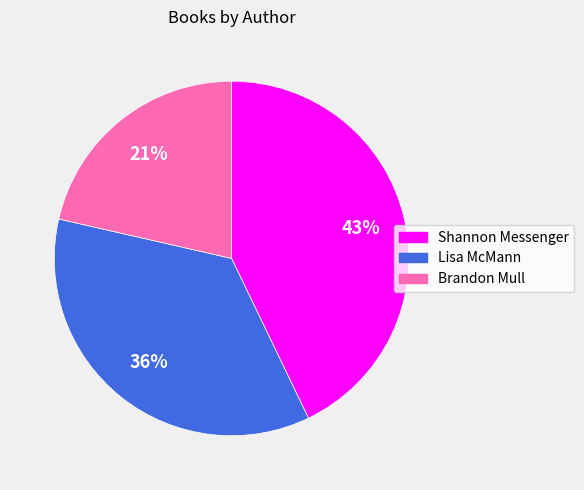

Does any single category account for the majority?

No